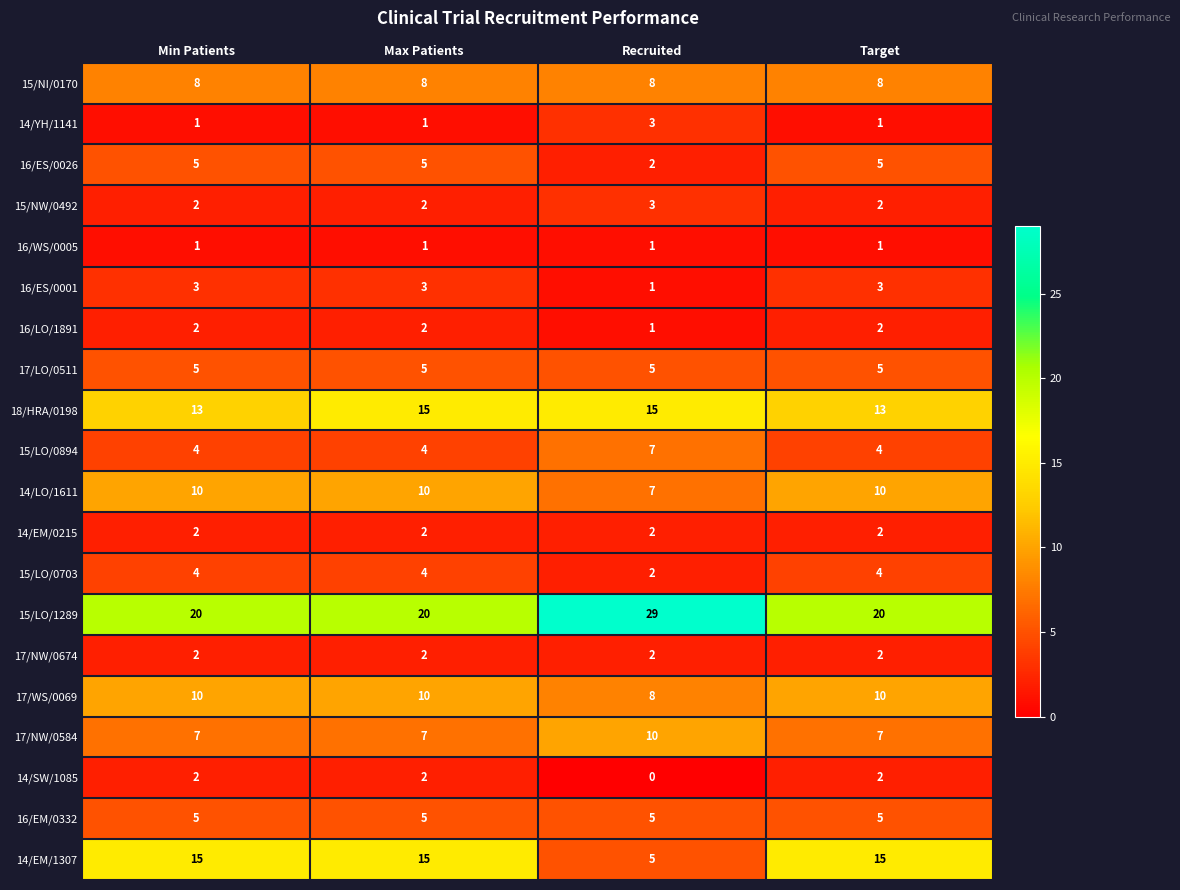

Read the 17/NW/0584 value at Target.

7